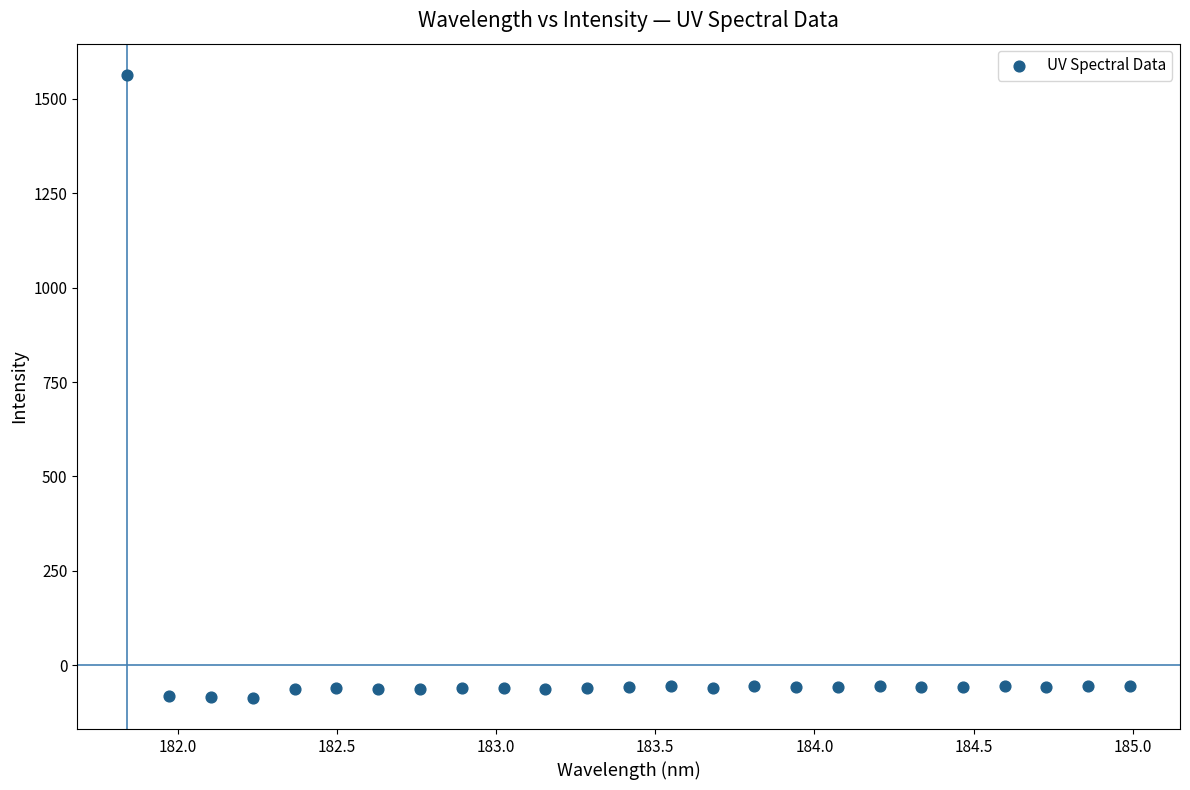

What is the range of Y values (max minus min)?

1650.0